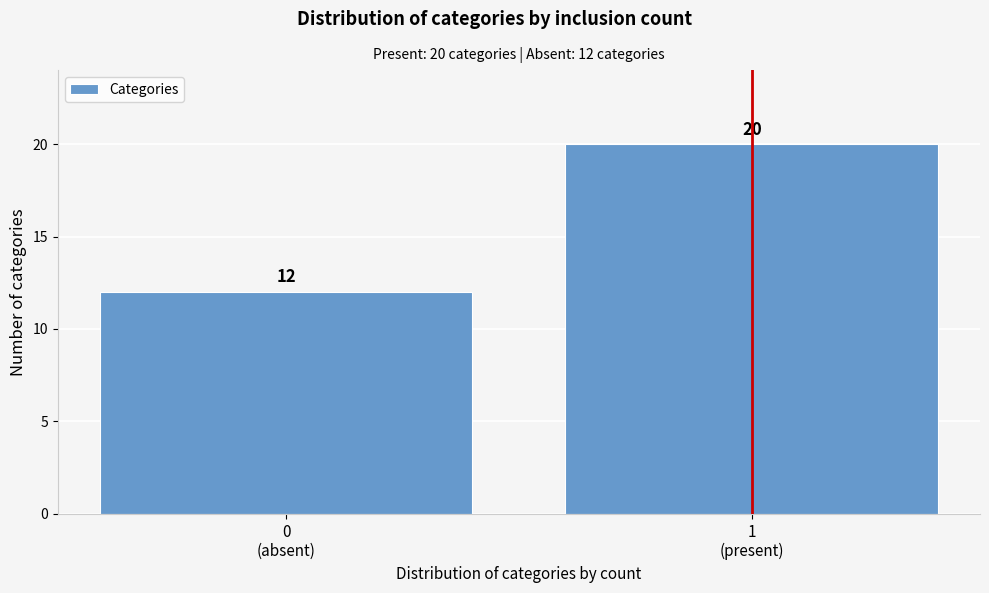

What is the sum of all values?

32